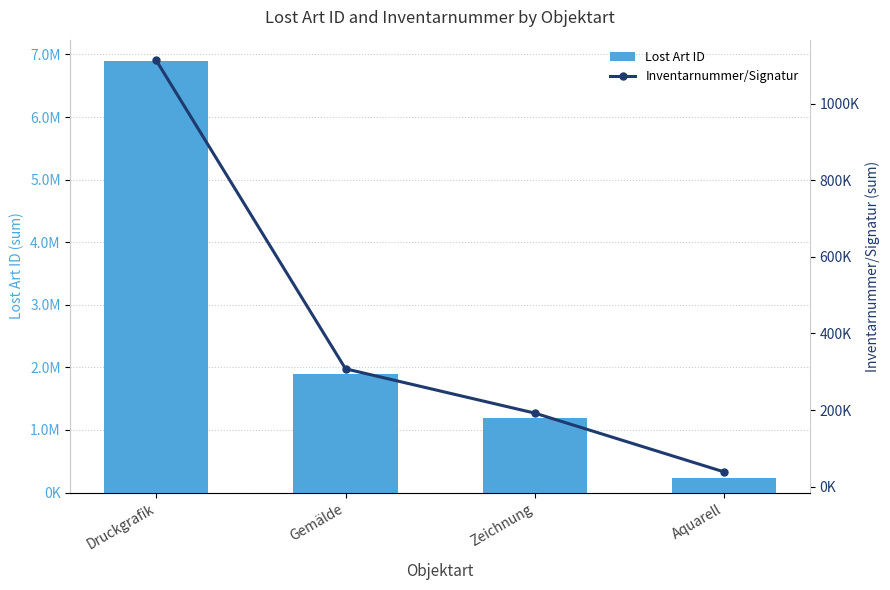

At which label does Inventarnummer/Signatur first exceed 307620?

Druckgrafik